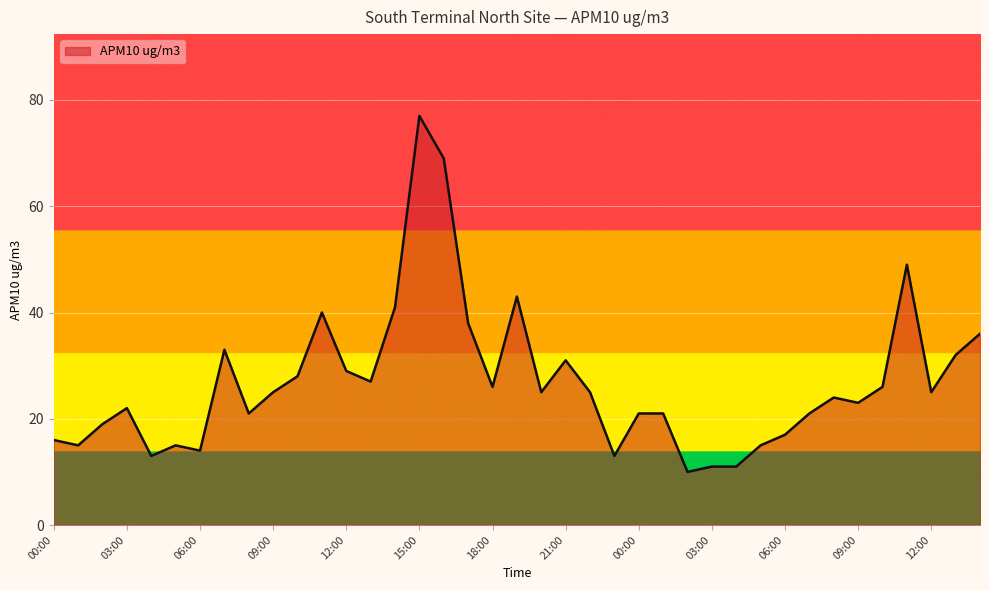

What is the difference between the maximum and minimum values?

67